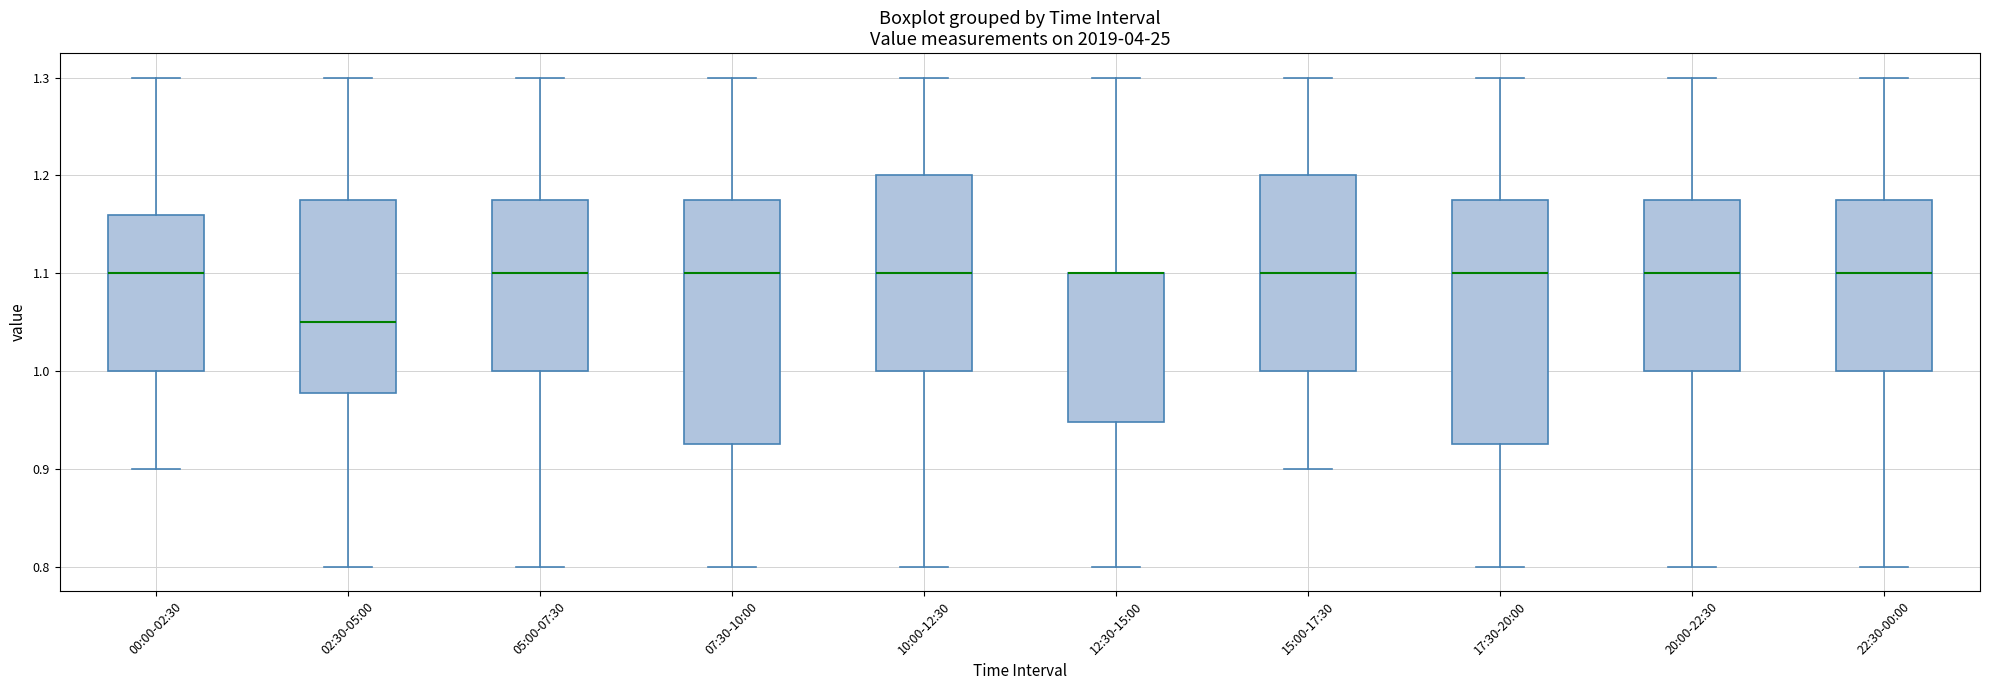

Reading left to right, read every box against the y-axis: the position of its median line, the range the box covers, and the ends of its whiskers. The values are not printed on the chart, so give them approximately, as read against the axis.

00:00-02:30: median 1.10, box 1.00 to 1.16, whiskers 0.90 to 1.30
02:30-05:00: median 1.05, box 0.98 to 1.18, whiskers 0.80 to 1.30
05:00-07:30: median 1.10, box 1.00 to 1.18, whiskers 0.80 to 1.30
07:30-10:00: median 1.10, box 0.93 to 1.18, whiskers 0.80 to 1.30
10:00-12:30: median 1.10, box 1.00 to 1.20, whiskers 0.80 to 1.30
12:30-15:00: median 1.10 (drawn on the box's upper edge), box 0.95 to 1.10, whiskers 0.80 to 1.30
15:00-17:30: median 1.10, box 1.00 to 1.20, whiskers 0.90 to 1.30
17:30-20:00: median 1.10, box 0.93 to 1.18, whiskers 0.80 to 1.30
20:00-22:30: median 1.10, box 1.00 to 1.18, whiskers 0.80 to 1.30
22:30-00:00: median 1.10, box 1.00 to 1.18, whiskers 0.80 to 1.30